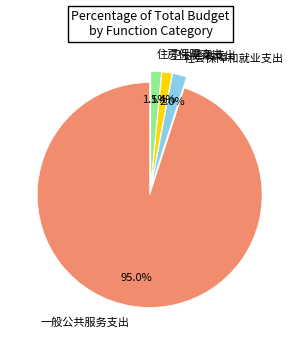

The 社会保障和就业支出 slice represents 2% of the pie. True or false?

True